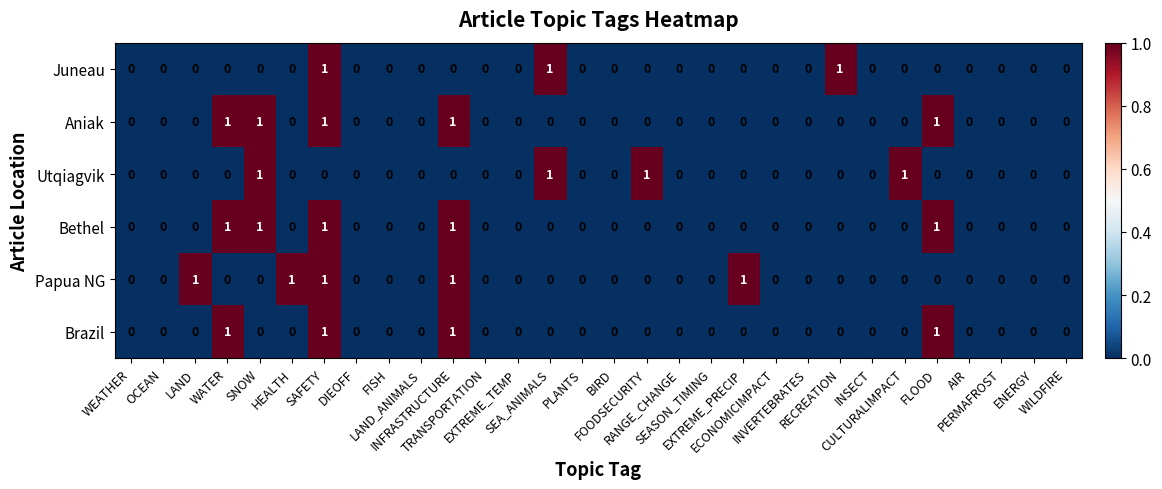

Count the Utqiagvik values in the range 0 to 1.

30